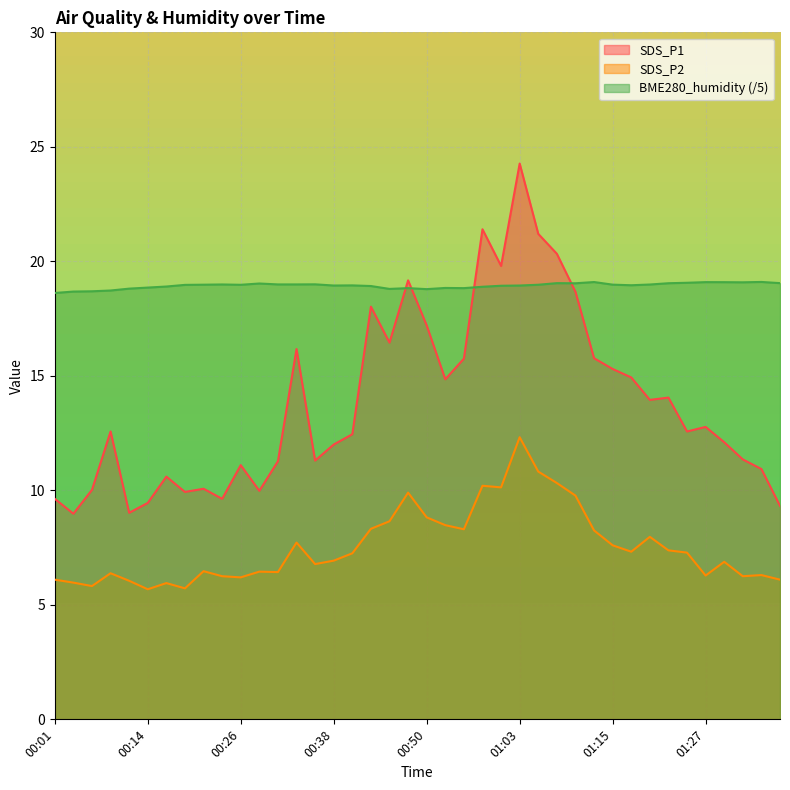

How many categories are shown in the chart?

40